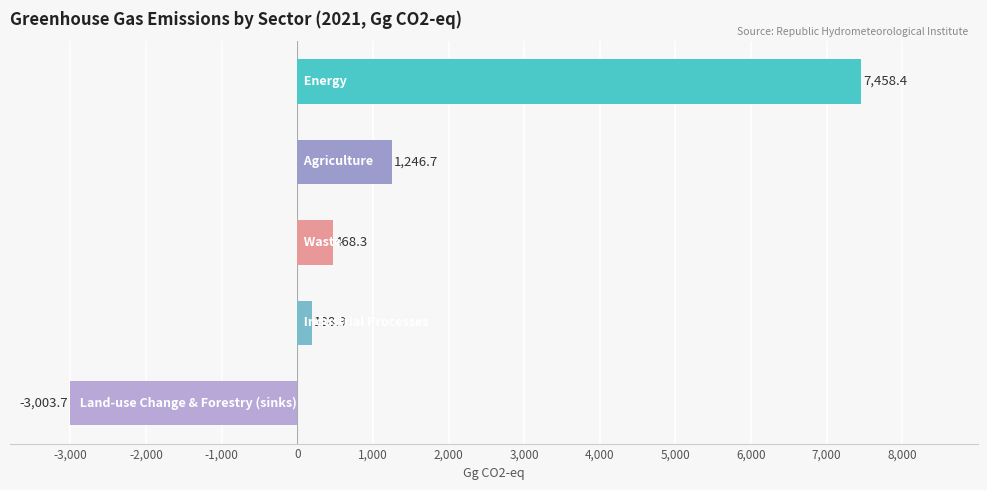

What is the value of the 2nd bar from the top?

1246.7